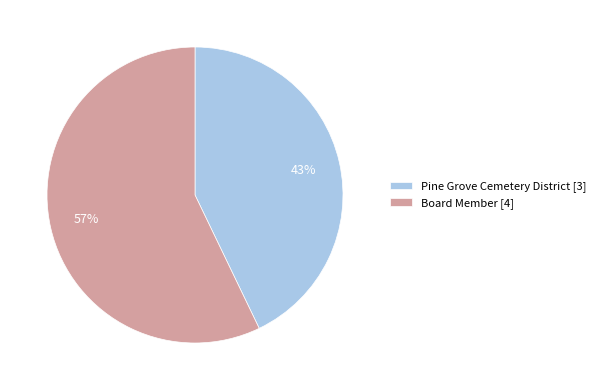

What is the largest slice in the pie chart?

Board Member